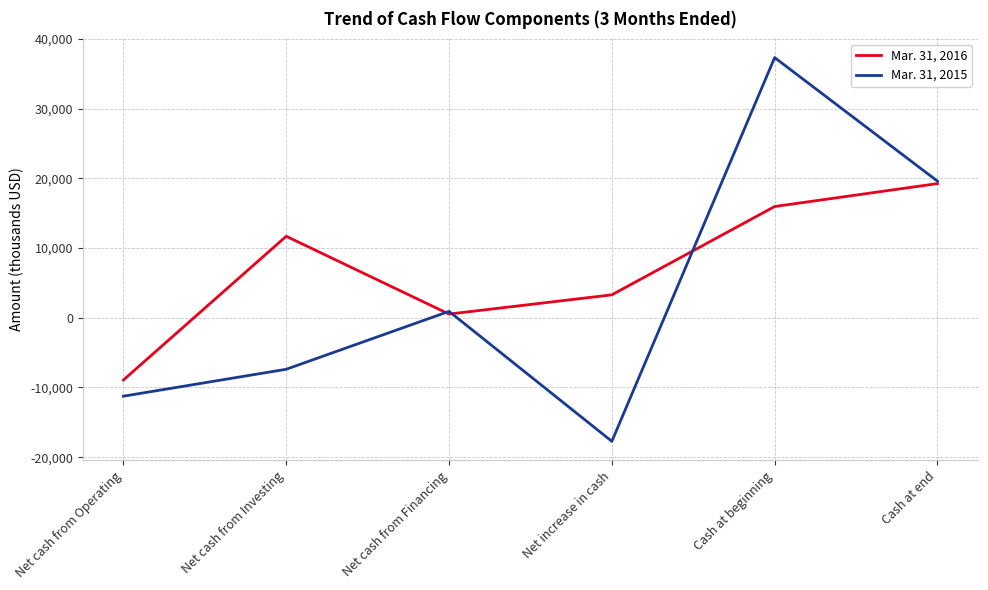

True or false: Mar. 31, 2015 has a value of -17727 at Net increase in cash.

True